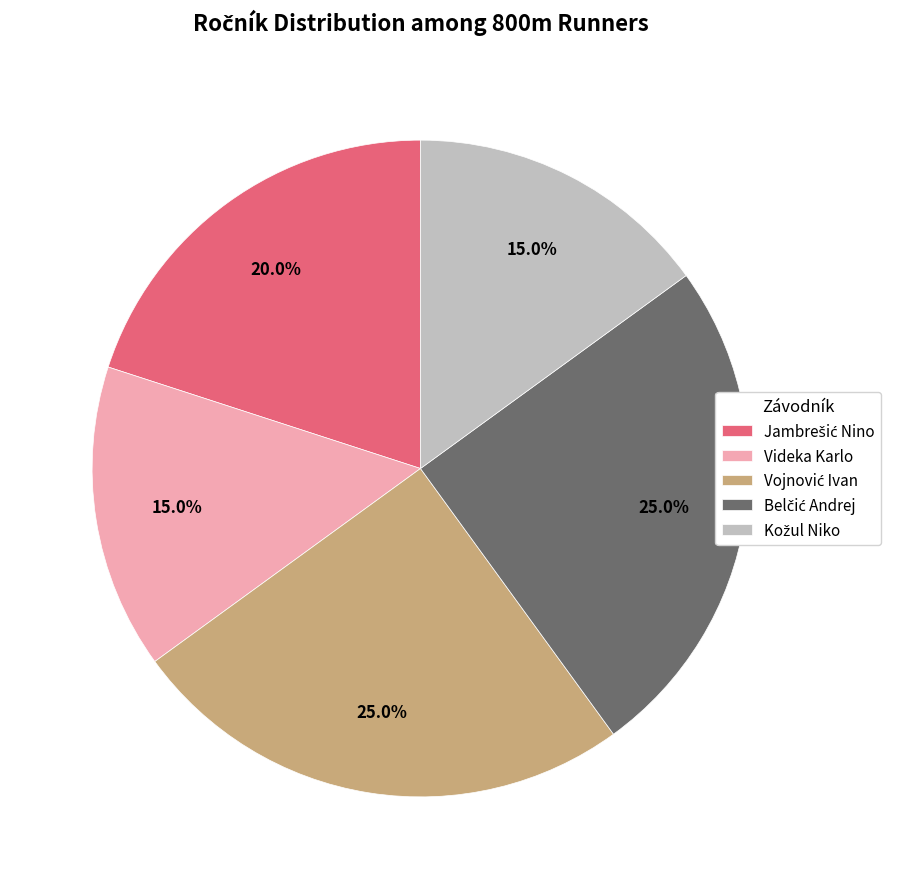

Is there a majority slice in this chart?

No